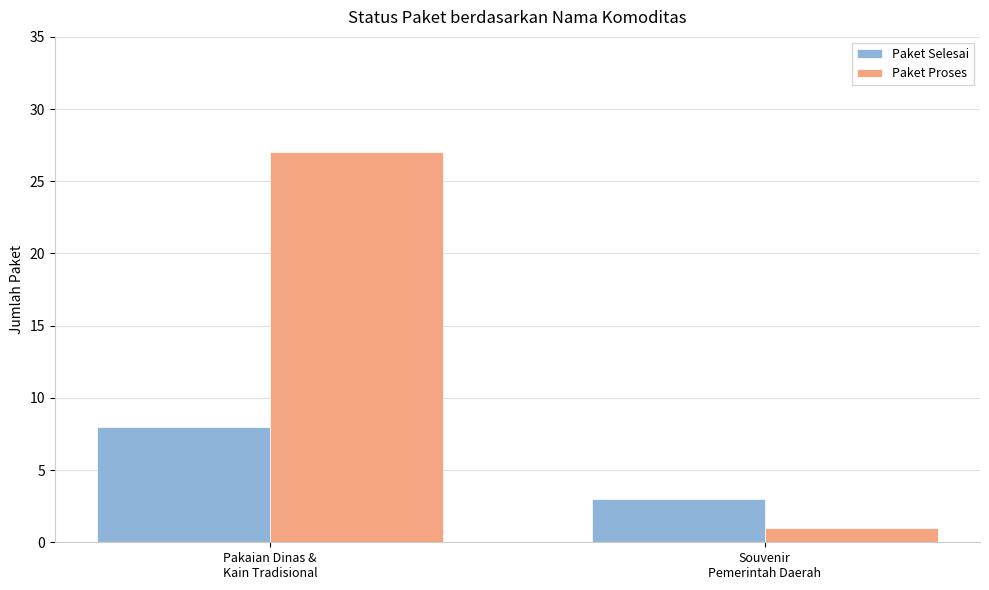

What are all the series names shown in the legend?

Paket Selesai, Paket Proses